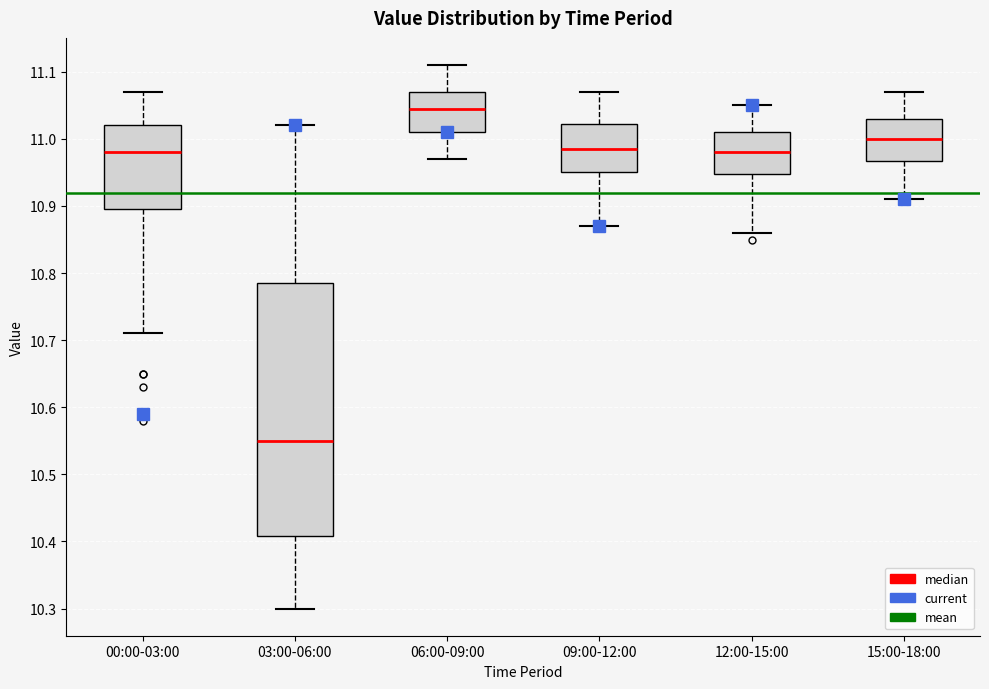

Which box has the lowest median line?

03:00-06:00